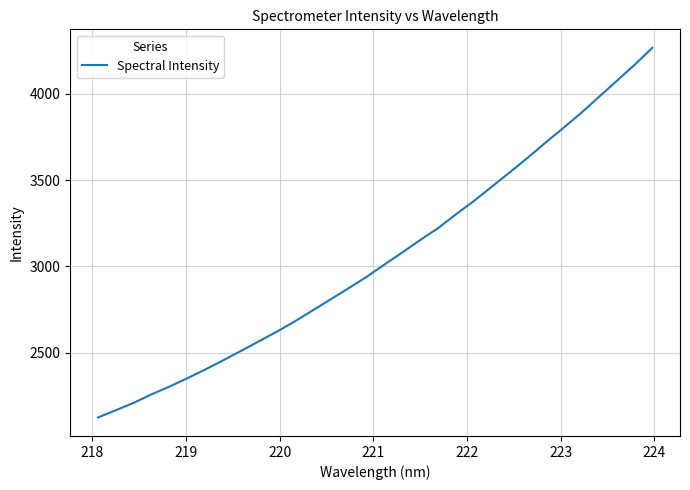

How many lines are shown in the chart?

1